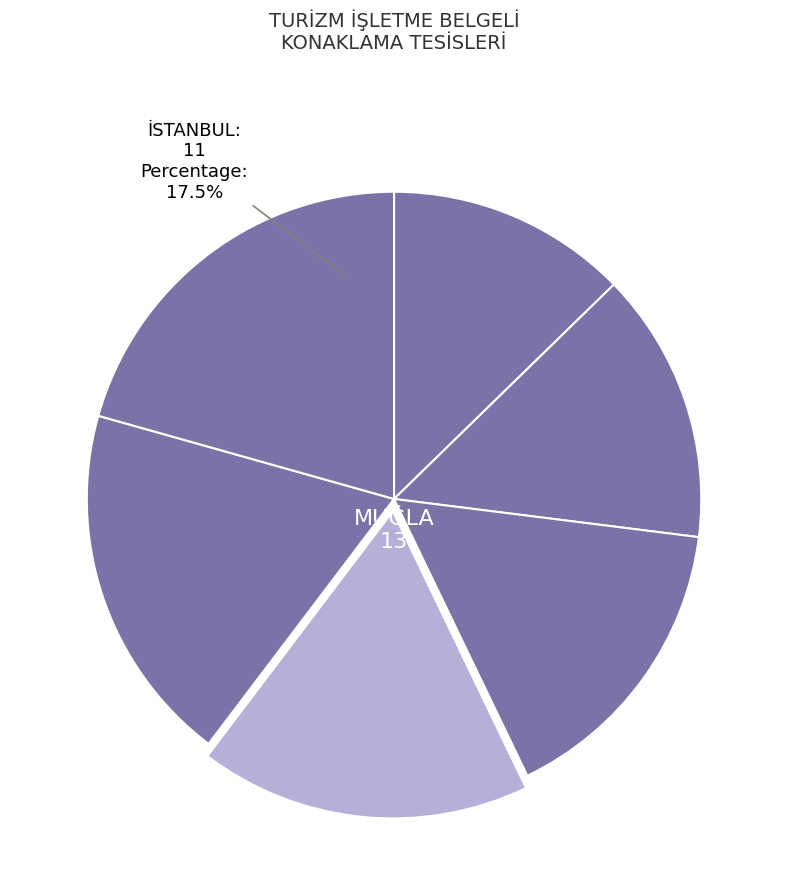

The İSTANBUL slice represents 5% of the pie. True or false?

False